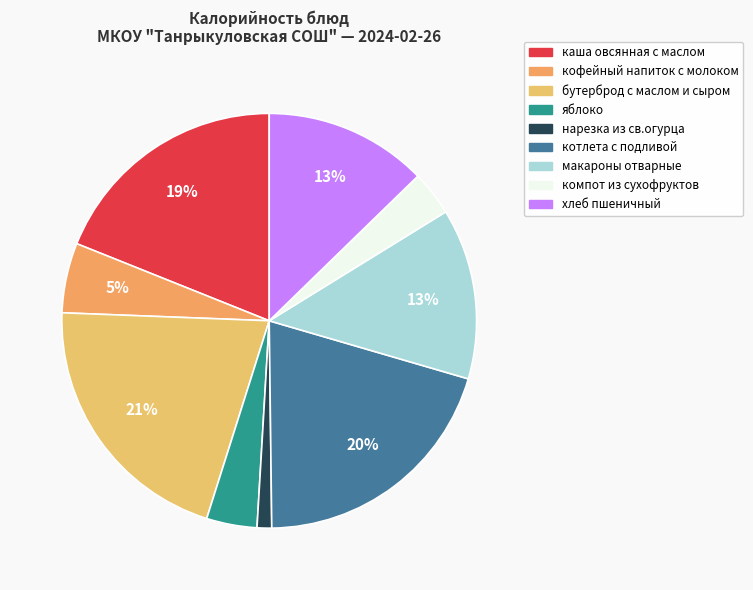

Is there a majority slice in this chart?

No